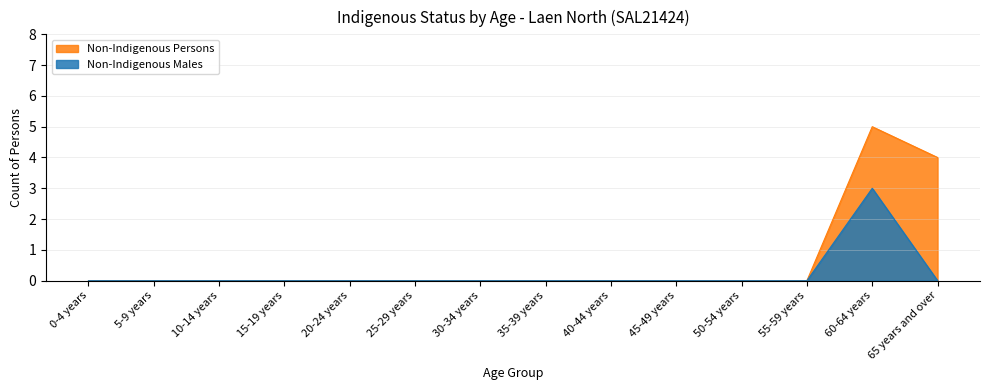

Is it true that Non-Indigenous Persons equals -2 at 40-44 years?

False